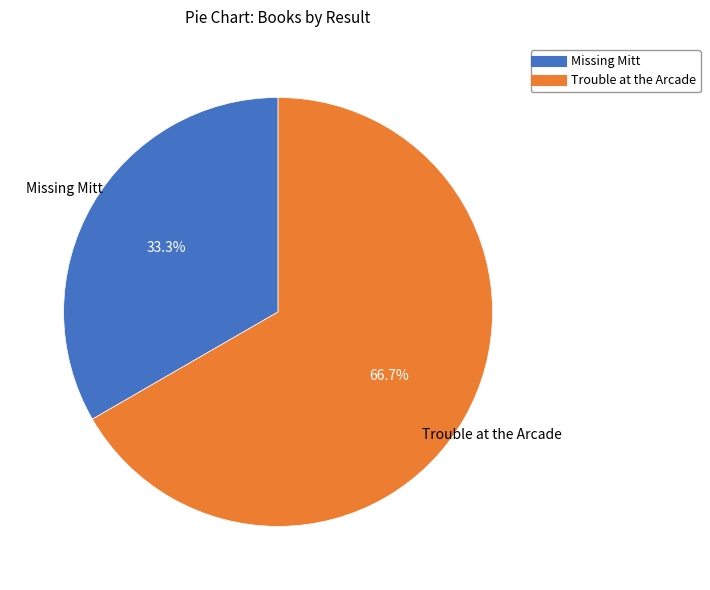

Rank the categories by value from highest to lowest.

Trouble at the Arcade, Missing Mitt